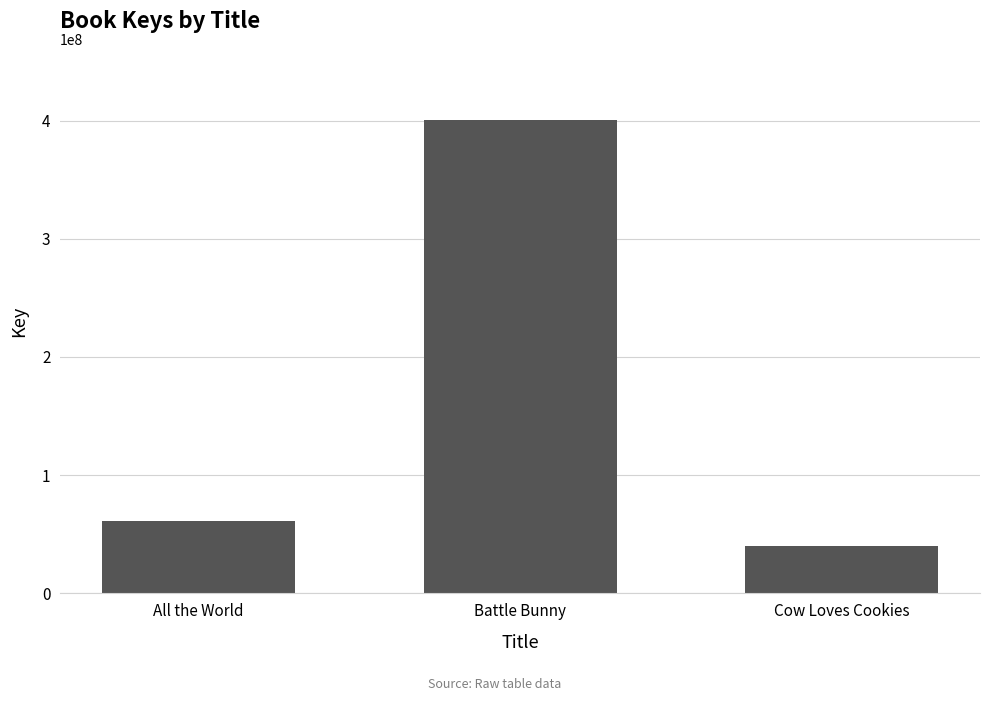

Which label corresponds to the smallest value in the chart?

Cow Loves Cookies